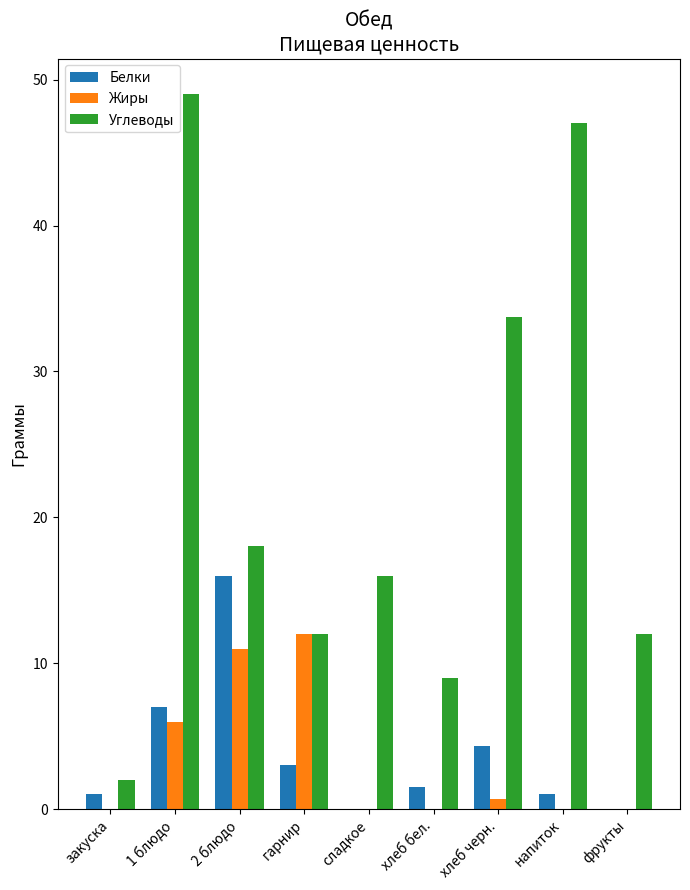

Count the number of data series in this chart.

3